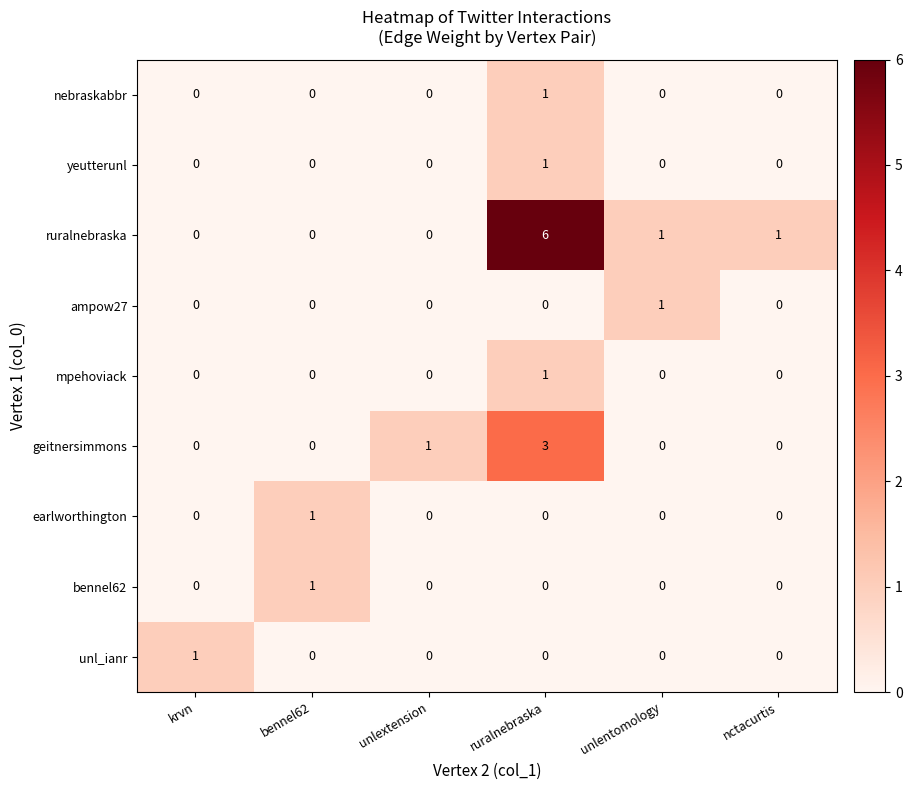

Count the yeutterunl values in the range 0 to 1.

6